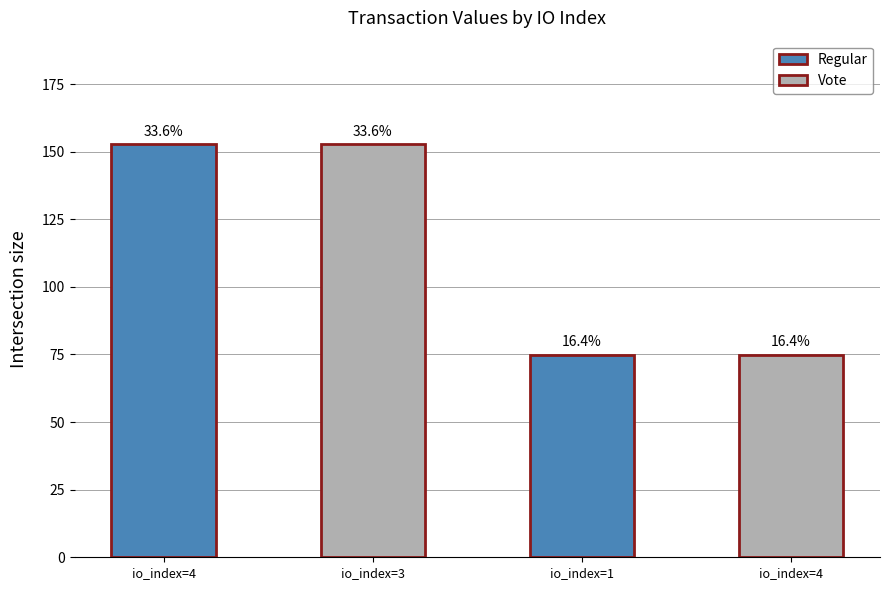

What is the sum of the values at 3 and 4?

305.7